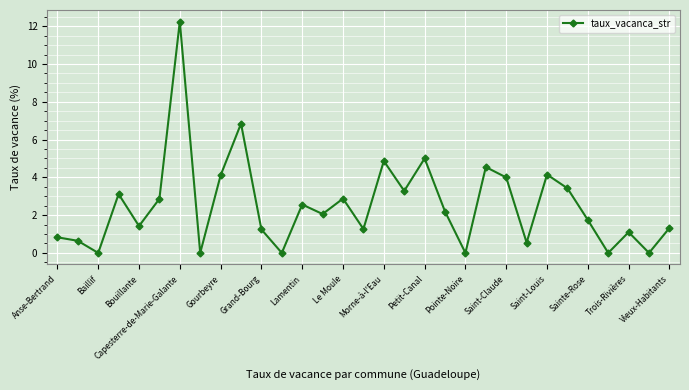

What is the greatest value displayed?

12.2